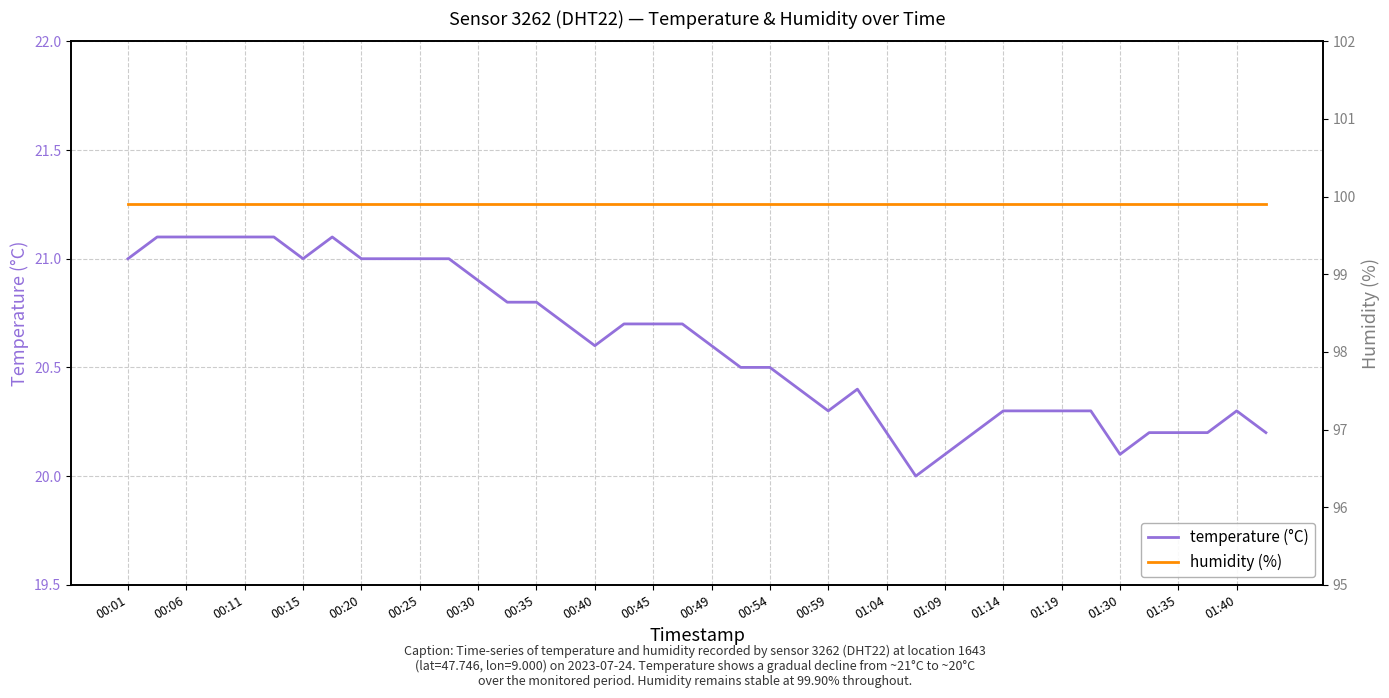

What are all the series names shown in the legend?

temperature (°C), humidity (%)